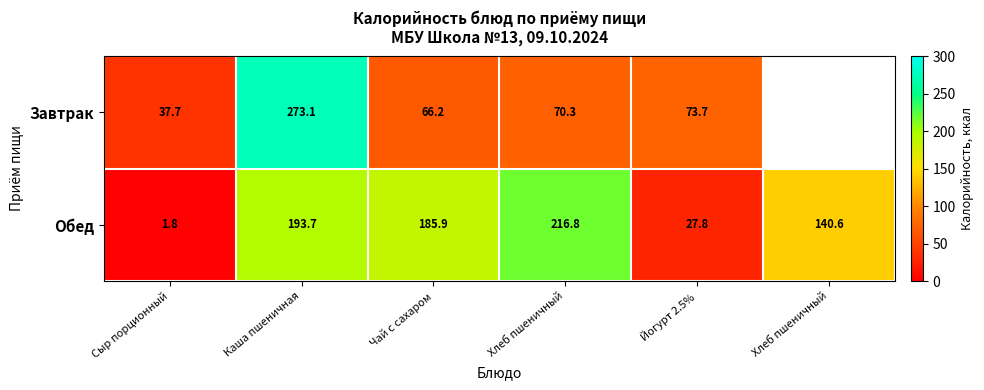

How many series are shown in this chart?

2